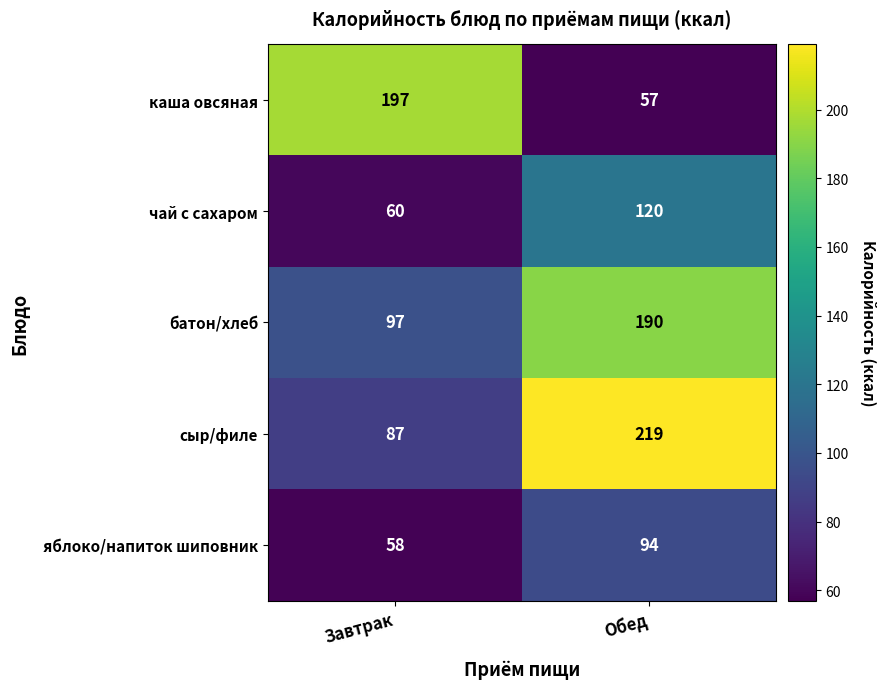

Which series has the largest total across all categories?

сыр/филе